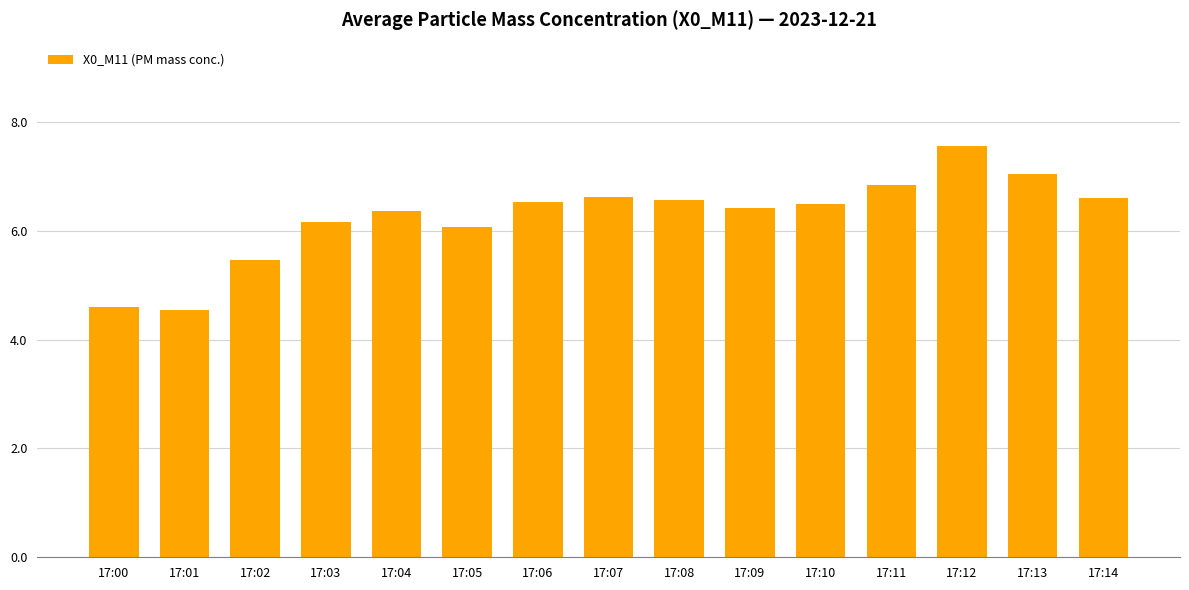

What is the sum of all values?

93.9